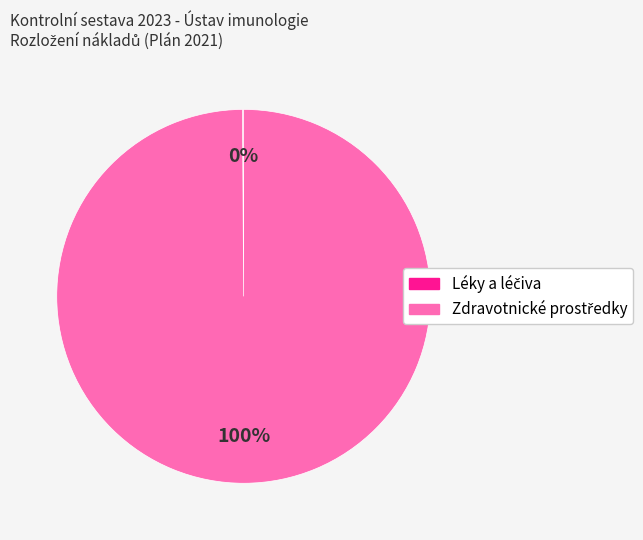

Is there any slice that represents more than half of the pie?

Yes